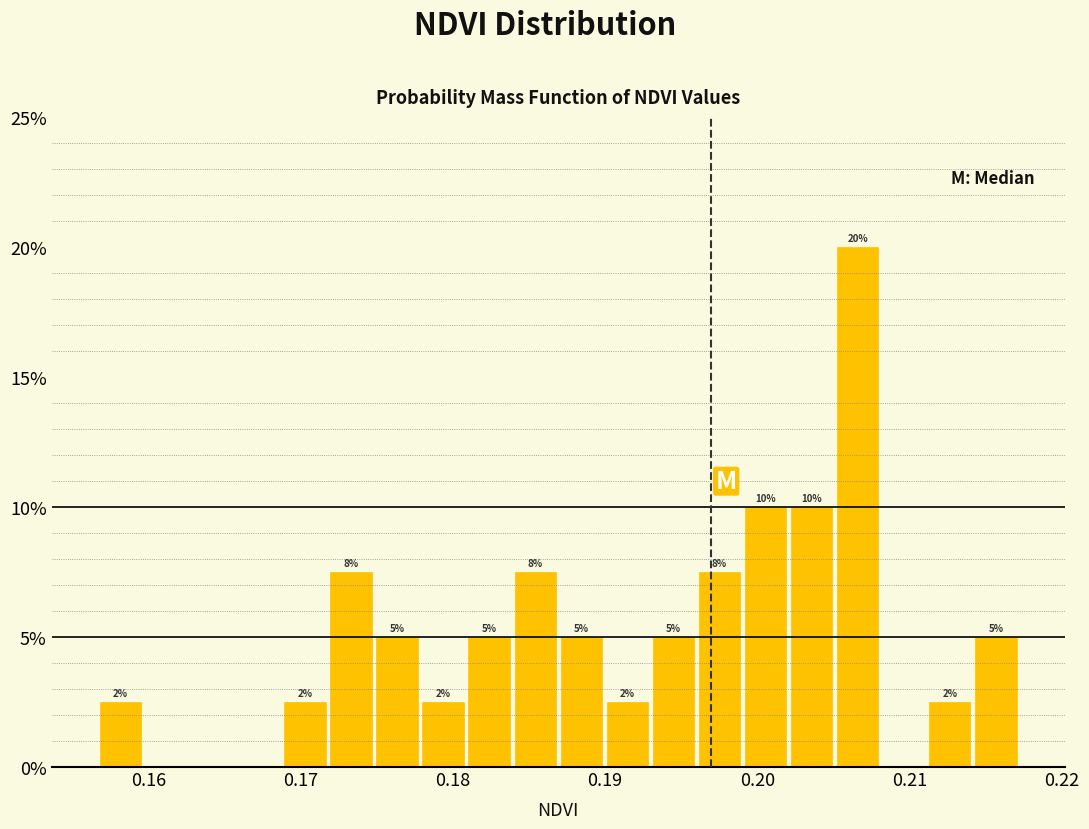

Read against the x-axis, roughly where is the centre of the tallest bar?

0.207